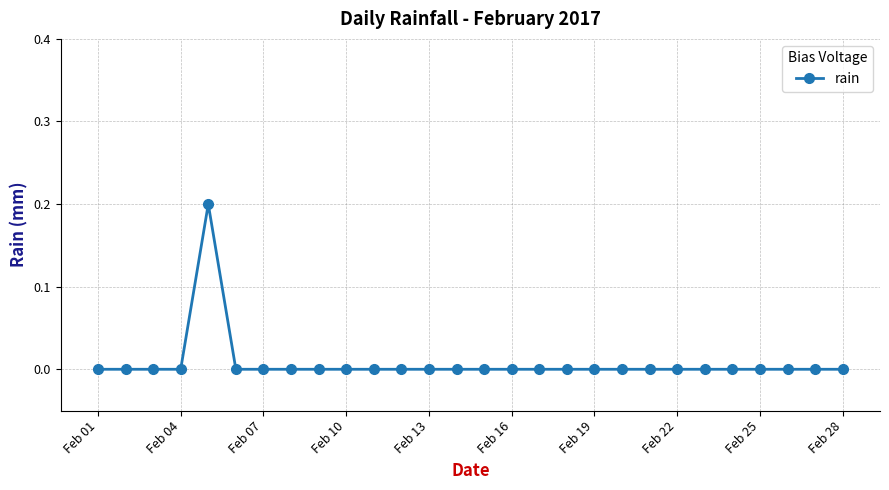

How many values are between 0 and 1?

28